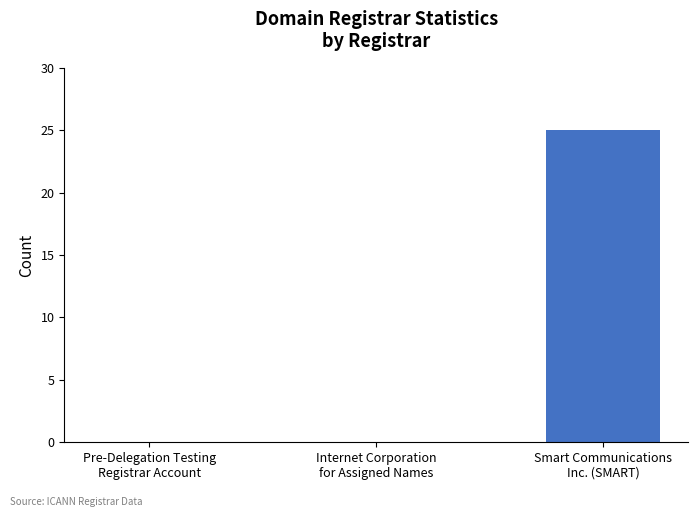

Between Internet Corporation
for Assigned Names and Smart Communications
Inc. (SMART), which is larger?

Smart Communications
Inc. (SMART)